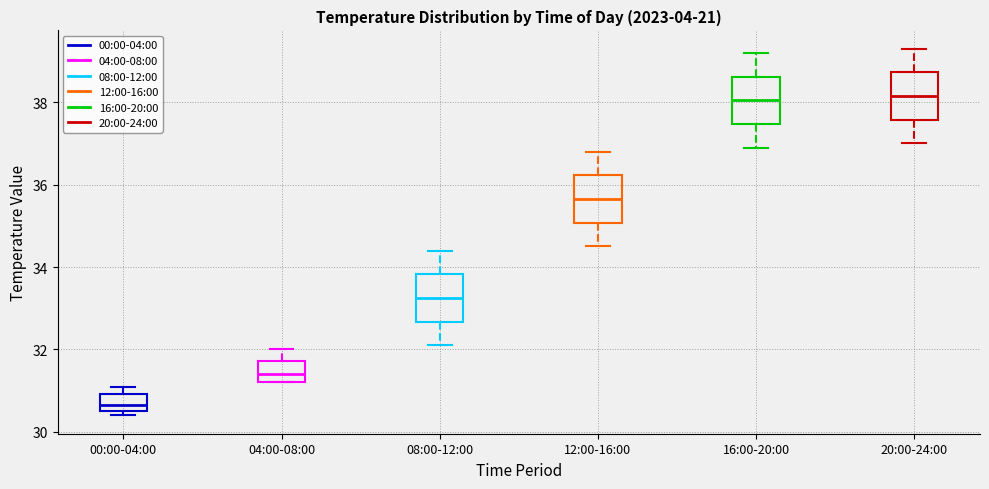

Reading left to right, read every box against the y-axis: the position of its median line, the range the box covers, and the ends of its whiskers. The values are not printed on the chart, so give them approximately, as read against the axis.

00:00-04:00: median 30.6 (inside the box), box 30.6 to 31.0, whiskers 30.4 to 31.2
04:00-08:00: median 31.4, box 31.2 to 31.8, whiskers 31.2 to 32.0
08:00-12:00: median 33.2, box 32.6 to 33.8, whiskers 32.2 to 34.4
12:00-16:00: median 35.6, box 35.0 to 36.2, whiskers 34.6 to 36.8
16:00-20:00: median 38.0, box 37.4 to 38.6, whiskers 37.0 to 39.2
20:00-24:00: median 38.2, box 37.6 to 38.8, whiskers 37.0 to 39.4